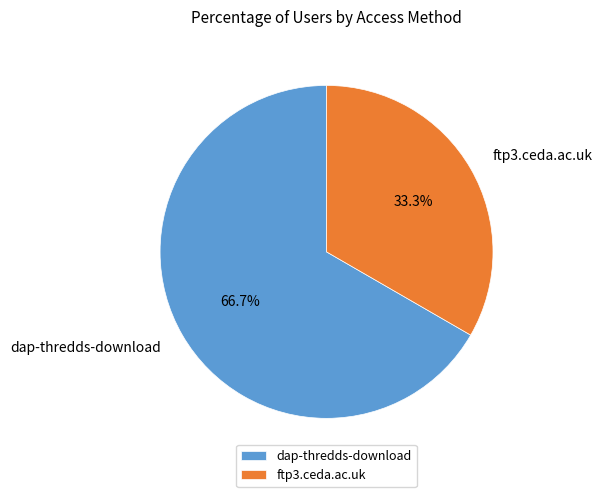

Between dap-thredds-download and ftp3.ceda.ac.uk, which is larger?

dap-thredds-download